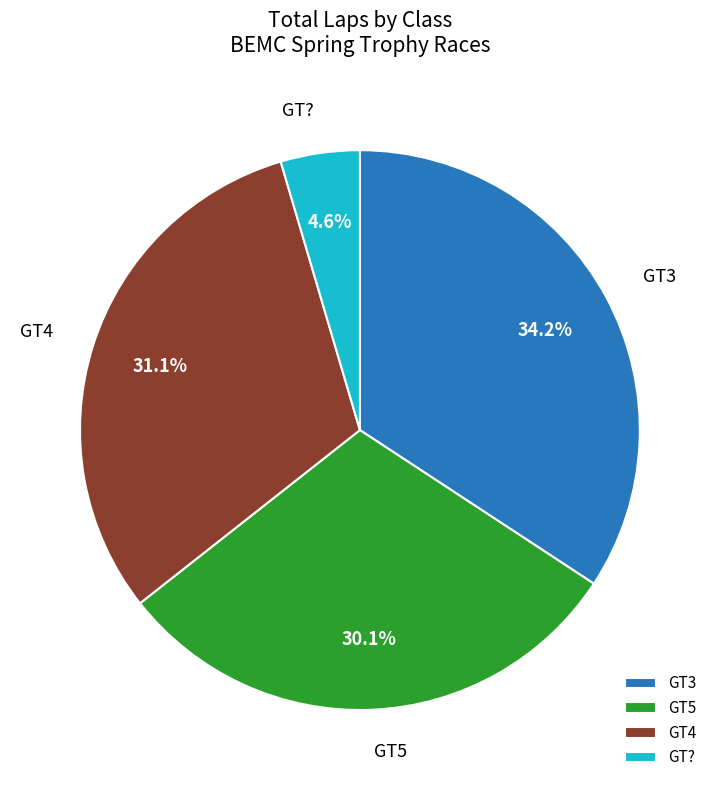

What percentage is the GT5 slice, to the nearest percent?

30%